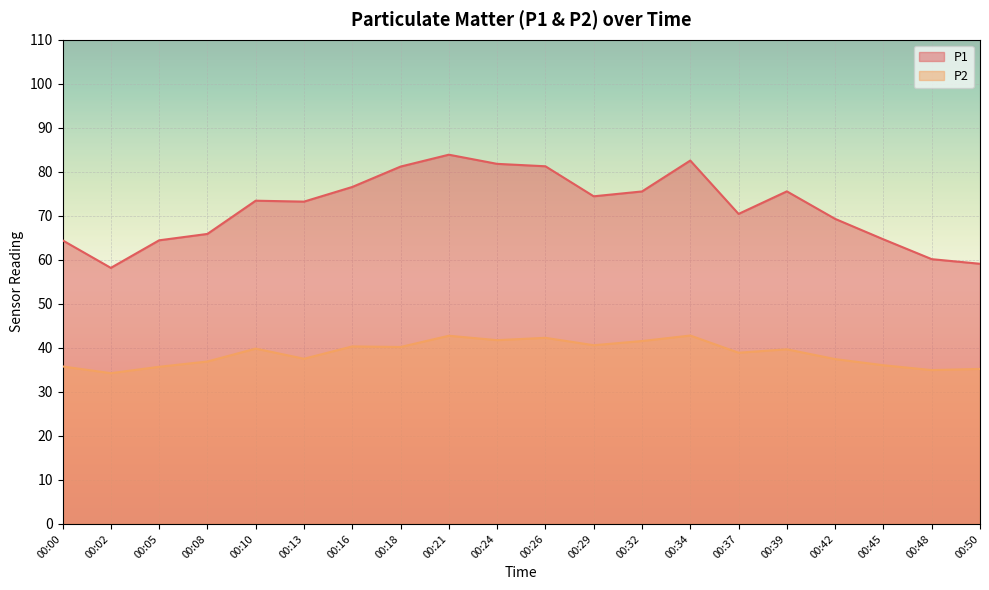

Which category has the lowest value across all series?

00:02